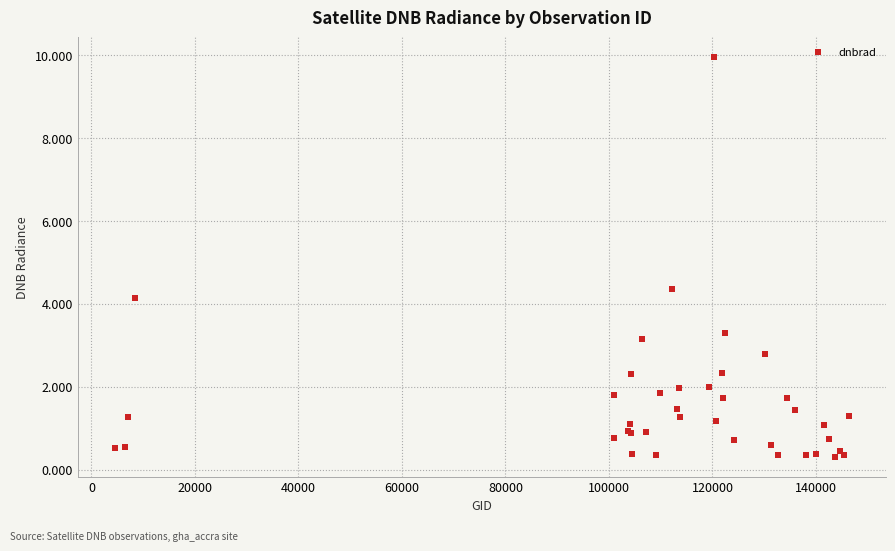

What Y value in the scatter plot is closest to 5?

4.4